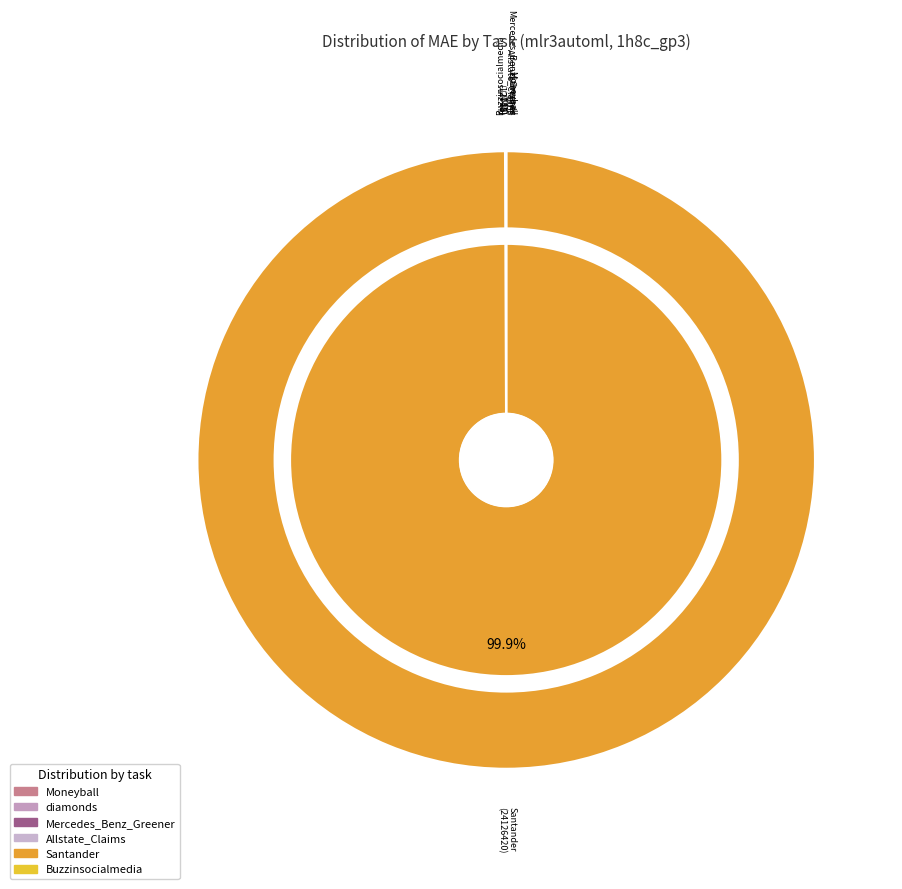

True or false: 29 accounts for 1% of the total.

False